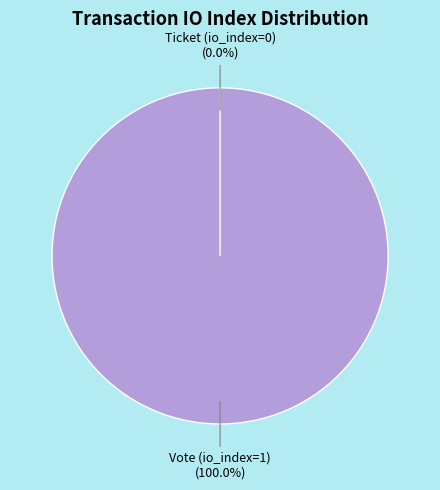

To the nearest percent, what is the difference between the Vote (io_index=1) and Ticket (io_index=0) slice percentages?

100%